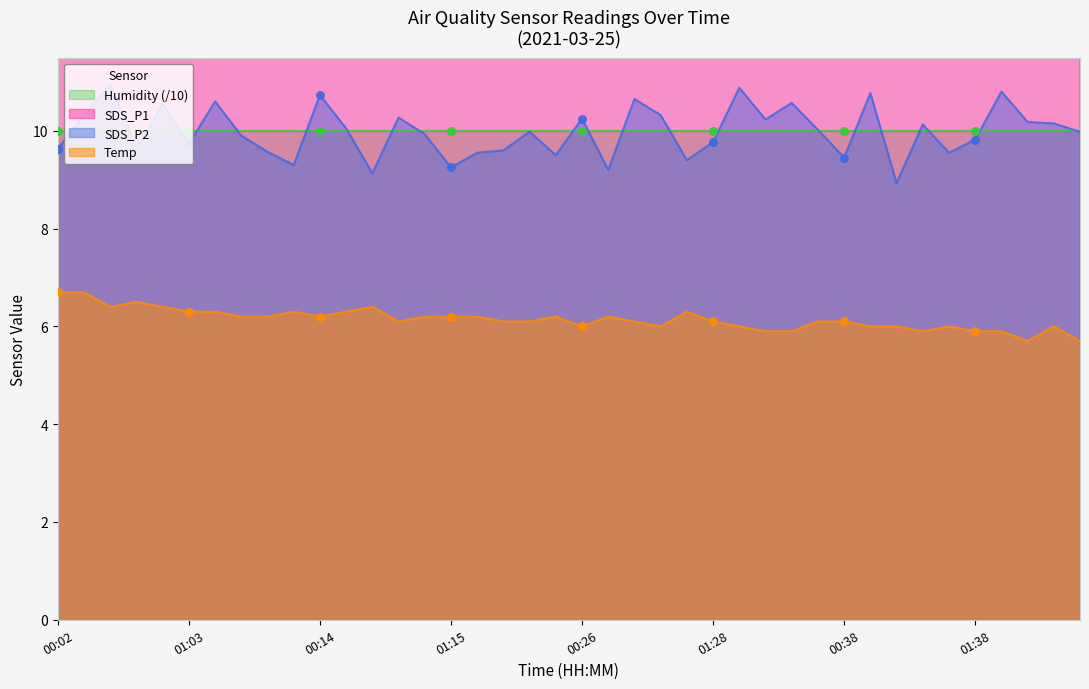

At how many categories does at least one series exceed 14?

39